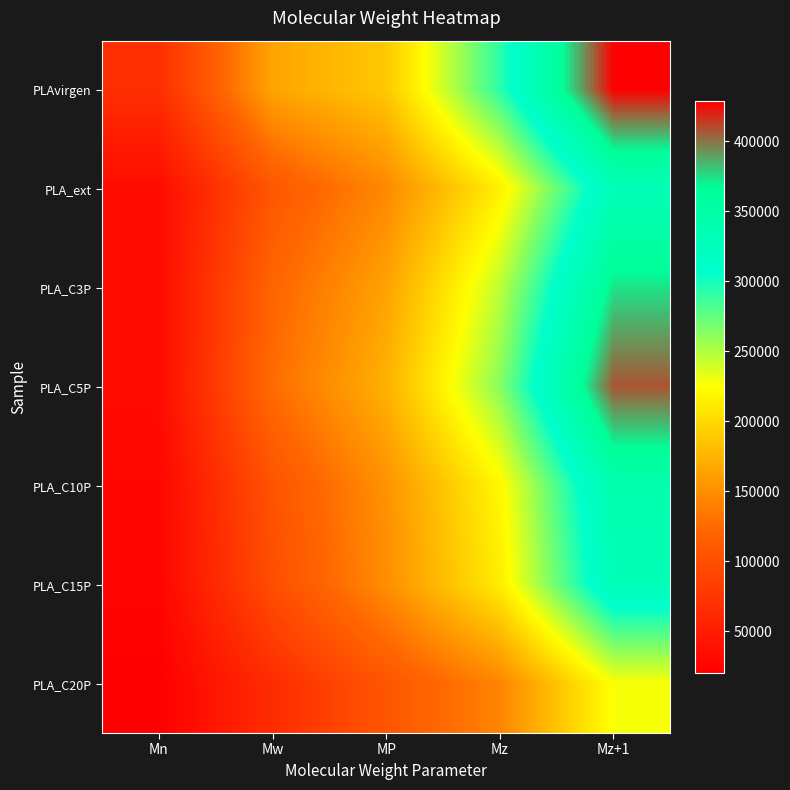

Reading left to right, extract all data points from this chart.

PLAvirgen: Mn=67759	Mw=164702	MP=188487	Mz=292378	Mz+1=428803
PLA_ext: Mn=32936	Mw=107366	MP=146214	Mz=214357	Mz+1=330774
PLA_C3P: Mn=31890	Mw=121119	MP=163512	Mz=245601	Mz+1=373762
PLA_C5P: Mn=32261	Mw=127119	MP=173357	Mz=262794	Mz+1=407828
PLA_C10P: Mn=27671	Mw=103692	MP=152734	Mz=220012	Mz+1=342674
PLA_C15P: Mn=26252	Mw=98833	MP=149716	Mz=212939	Mz+1=330657
PLA_C20P: Mn=20172	Mw=65204	MP=106469	Mz=143671	Mz+1=226309